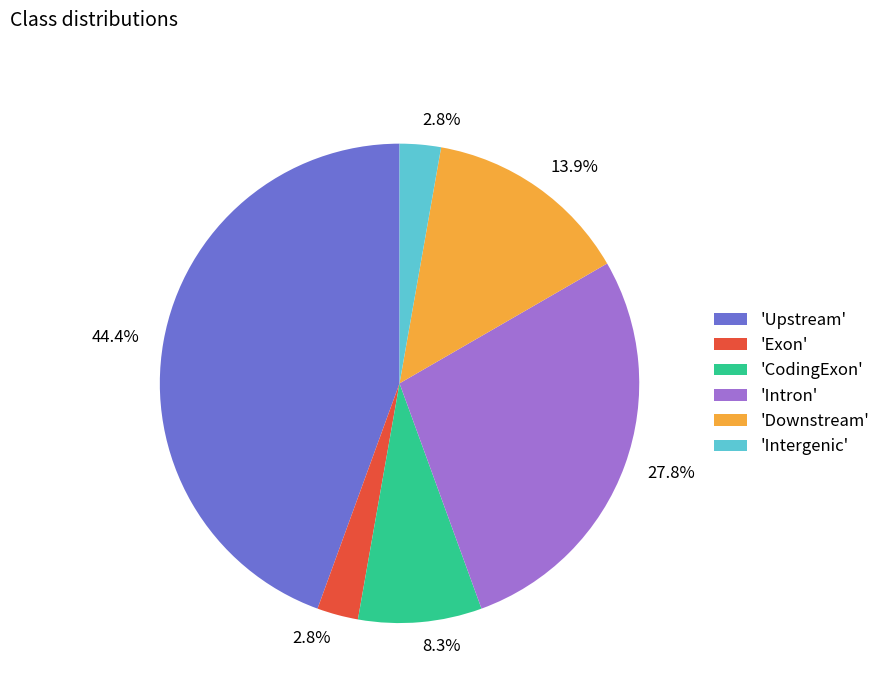

Approximately how many times larger is the value at 'Intergenic' compared to 'Exon'?

1.0